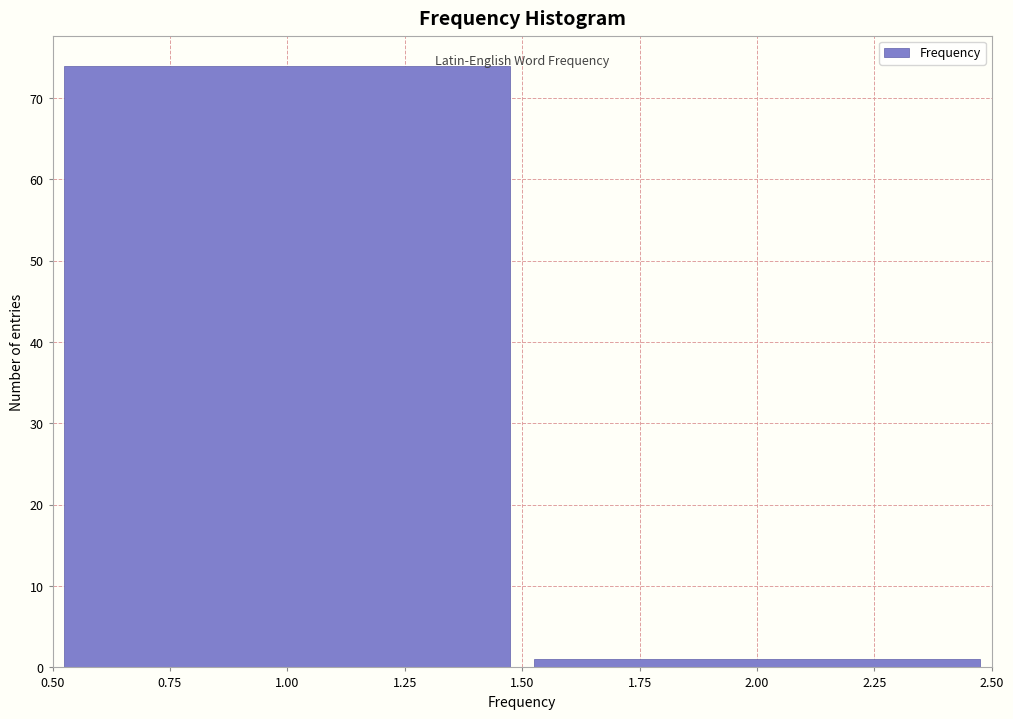

How tall is the bar that spans 0.50 to 1.50 on the x-axis? The values are not printed on the chart, so give them approximately, as read against the axis.

74